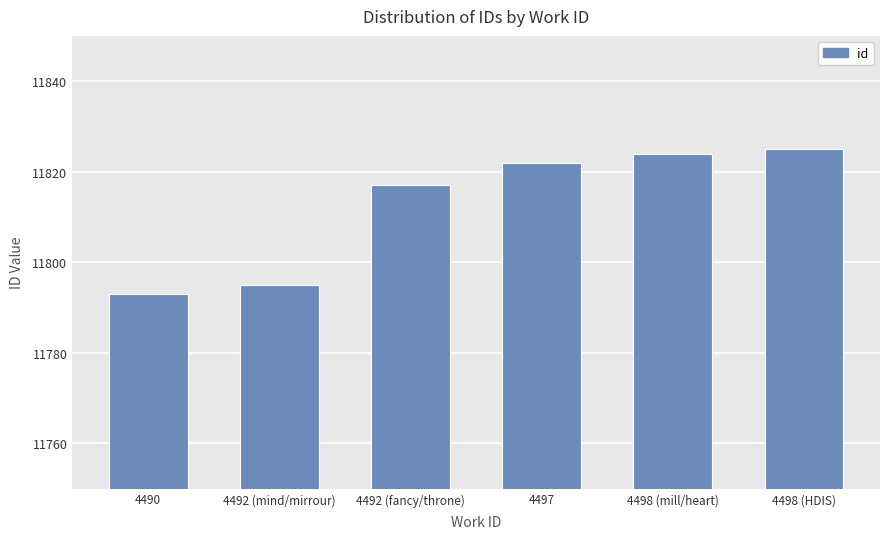

The value at 4490 is 17668. True or false?

False